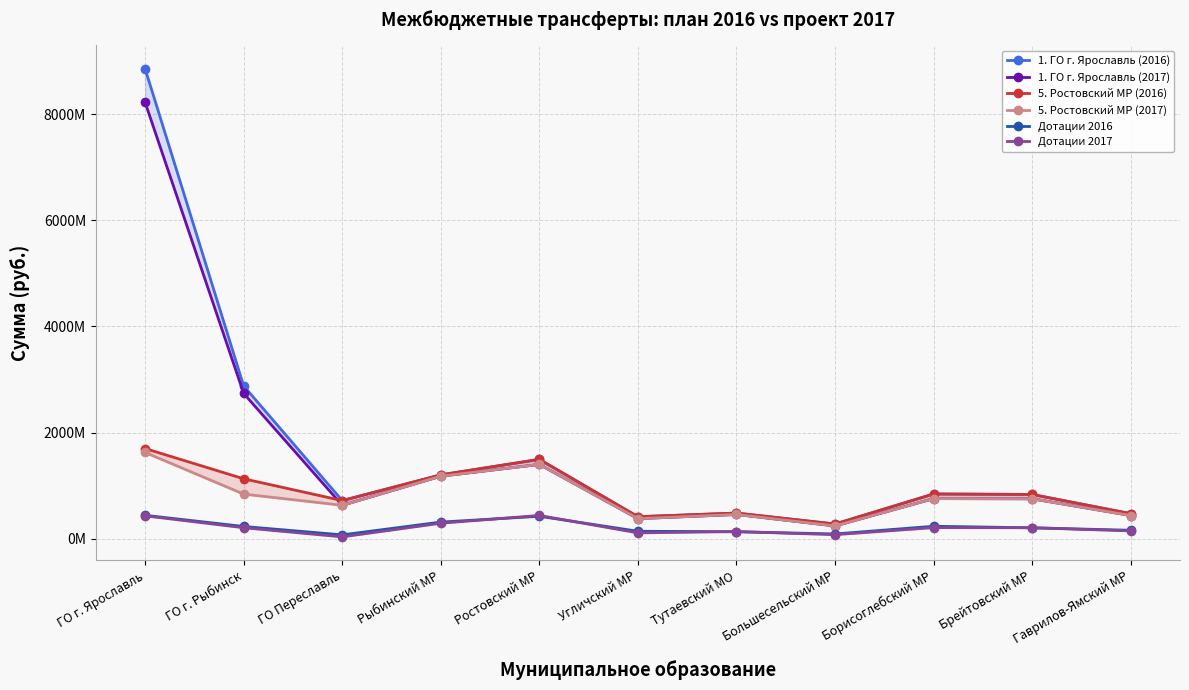

Is it true that 5. Ростовский МР (2016) equals 1594500921 at ГО г. Рыбинск?

False